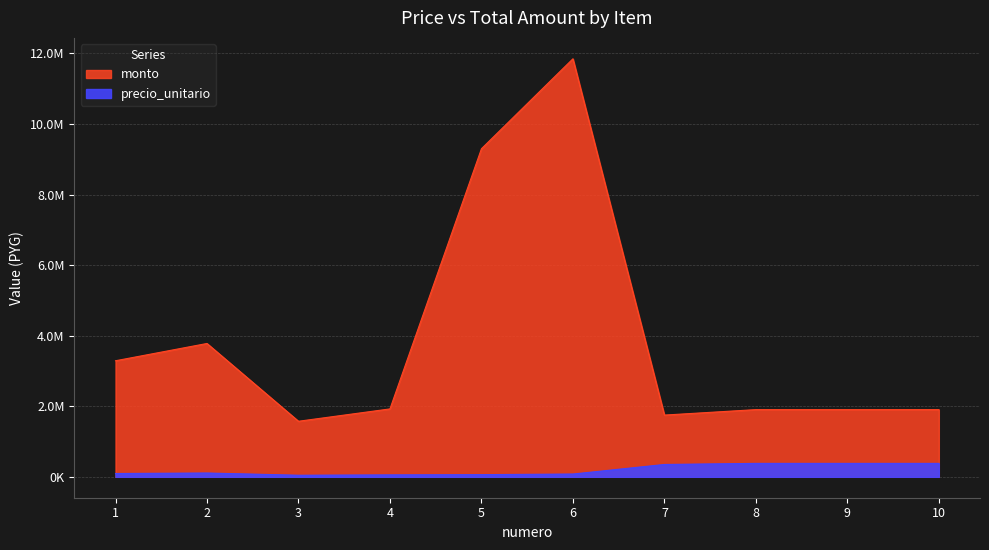

Is the value of precio_unitario at 6 greater than the value of monto at 6?

No